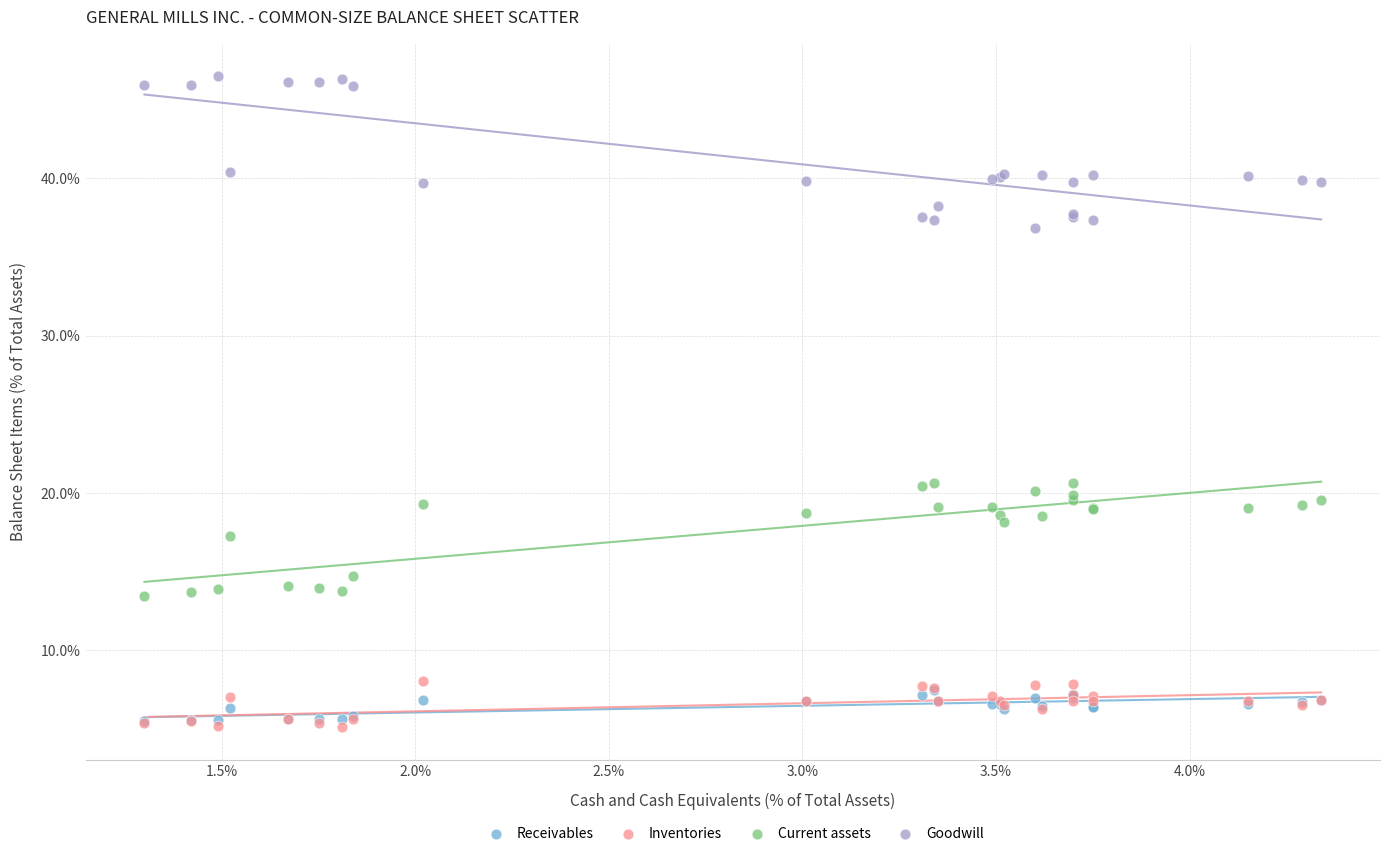

What are all the series names shown in the legend?

Receivables, Inventories, Current assets, Goodwill